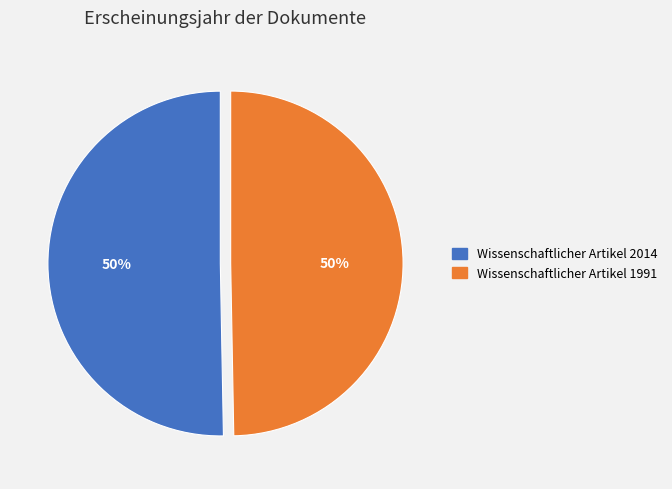

To the nearest percent, what portion does Wissenschaftlicher Artikel 1991 represent?

50%